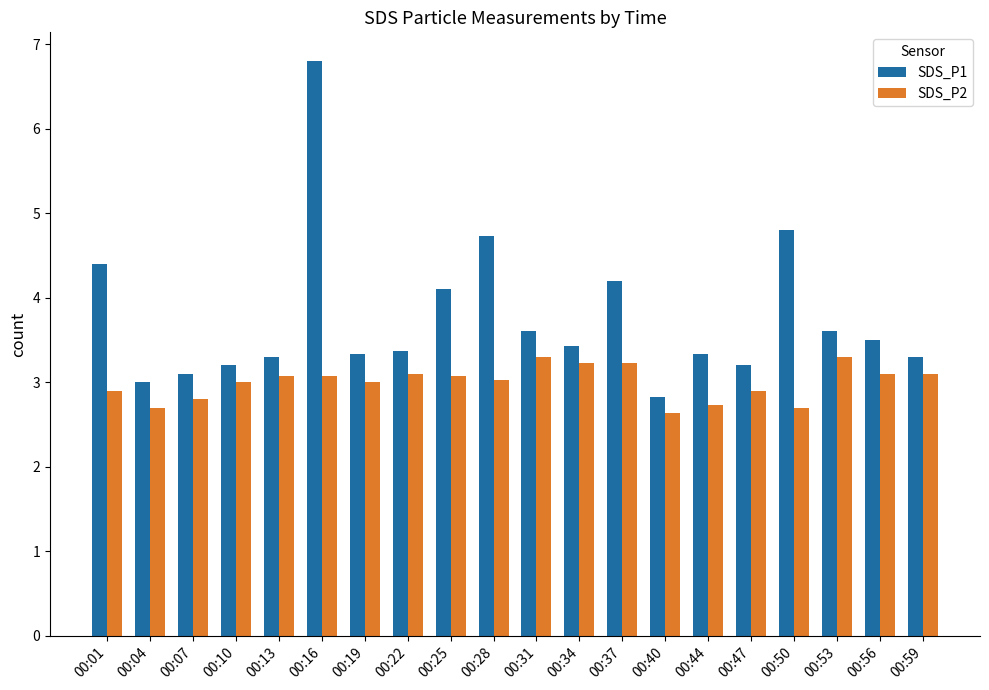

Are the bars horizontal?

No